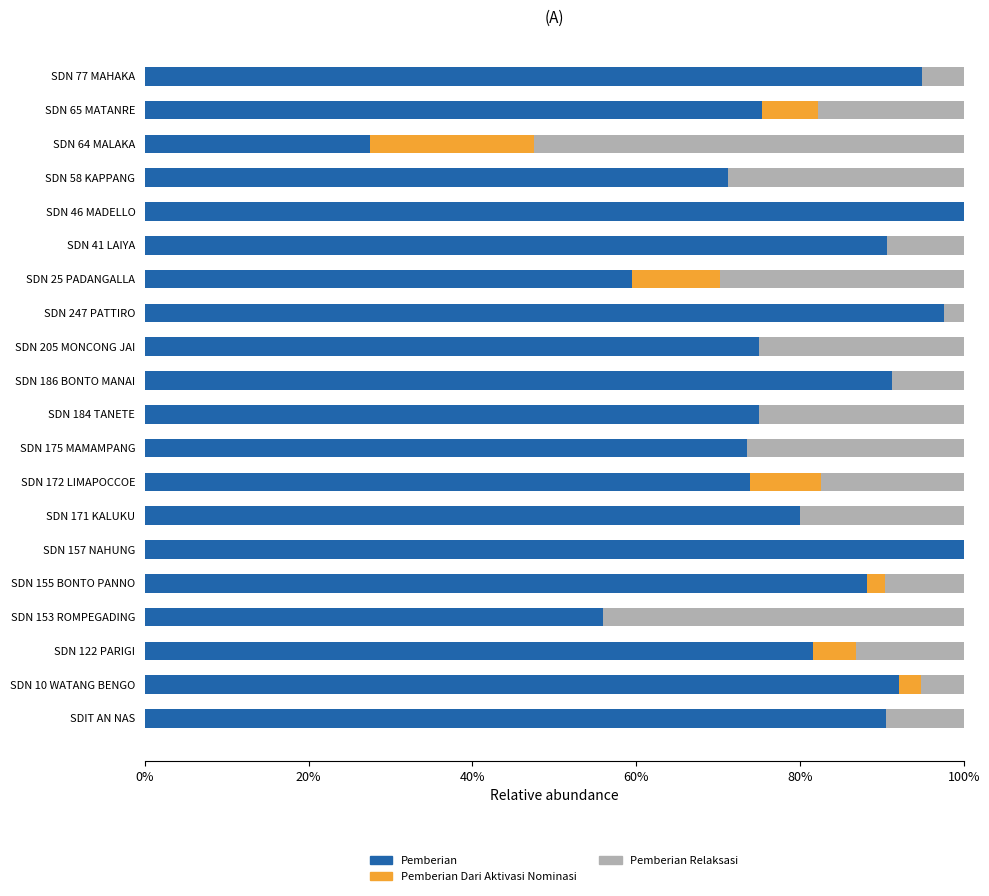

What is the total value across all series at SDN 155 BONTO PANNO?

100.0